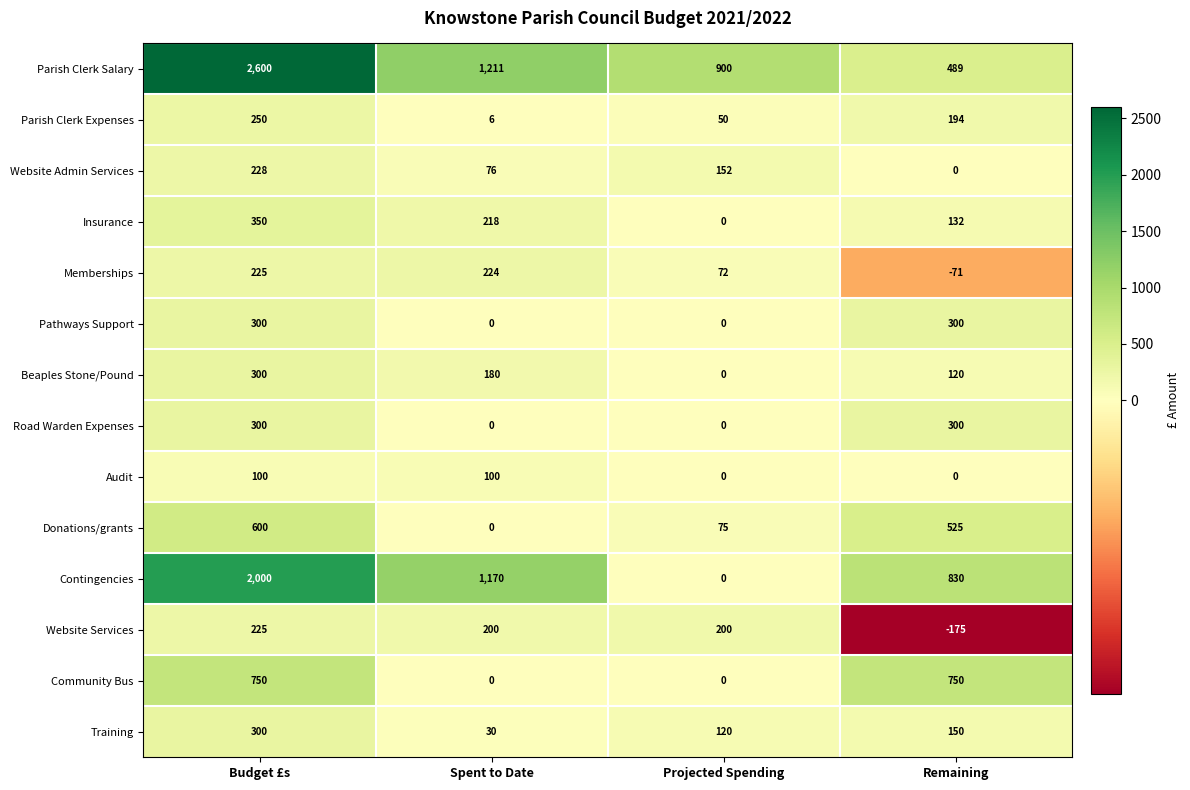

List the labels in order of Memberships value, smallest first.

Remaining, Projected Spending, Spent to Date, Budget £s